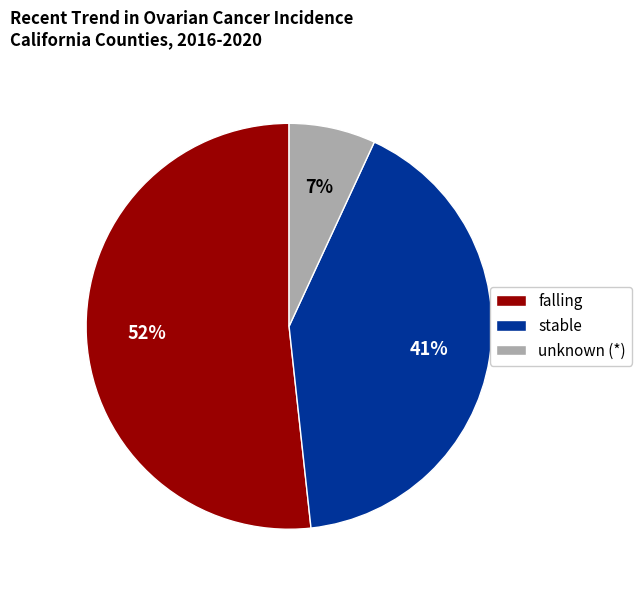

Rank the categories by value from lowest to highest.

unknown (*), stable, falling